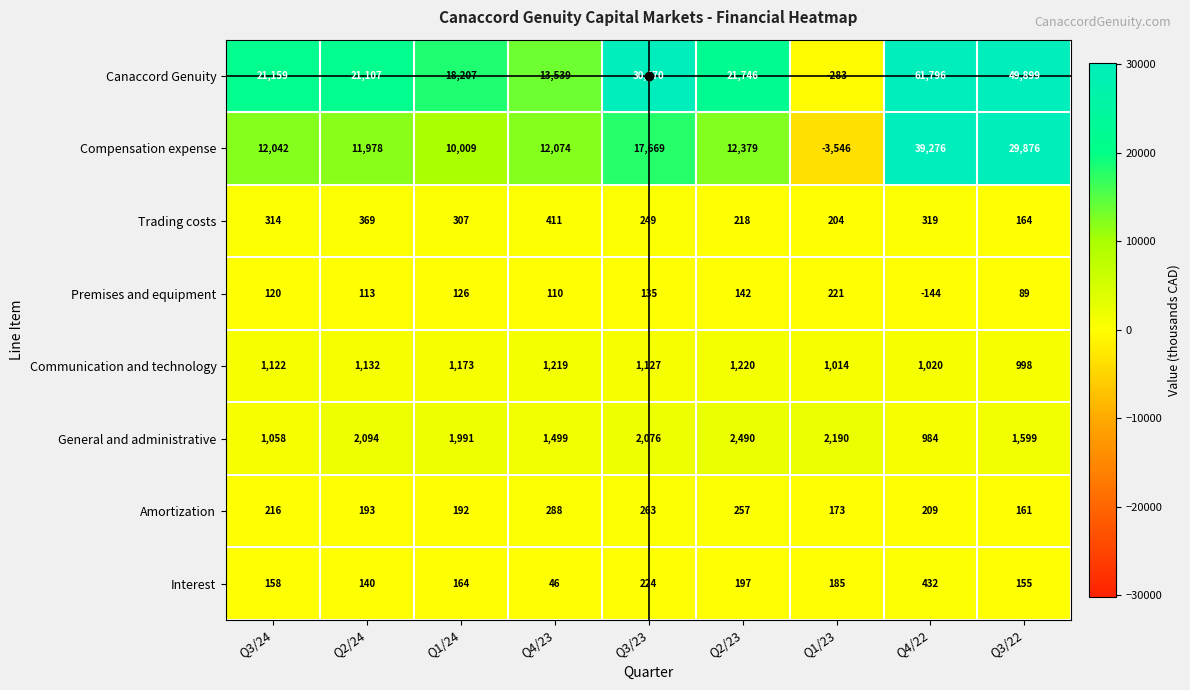

At which label does General and administrative first exceed 1991?

Q2/24